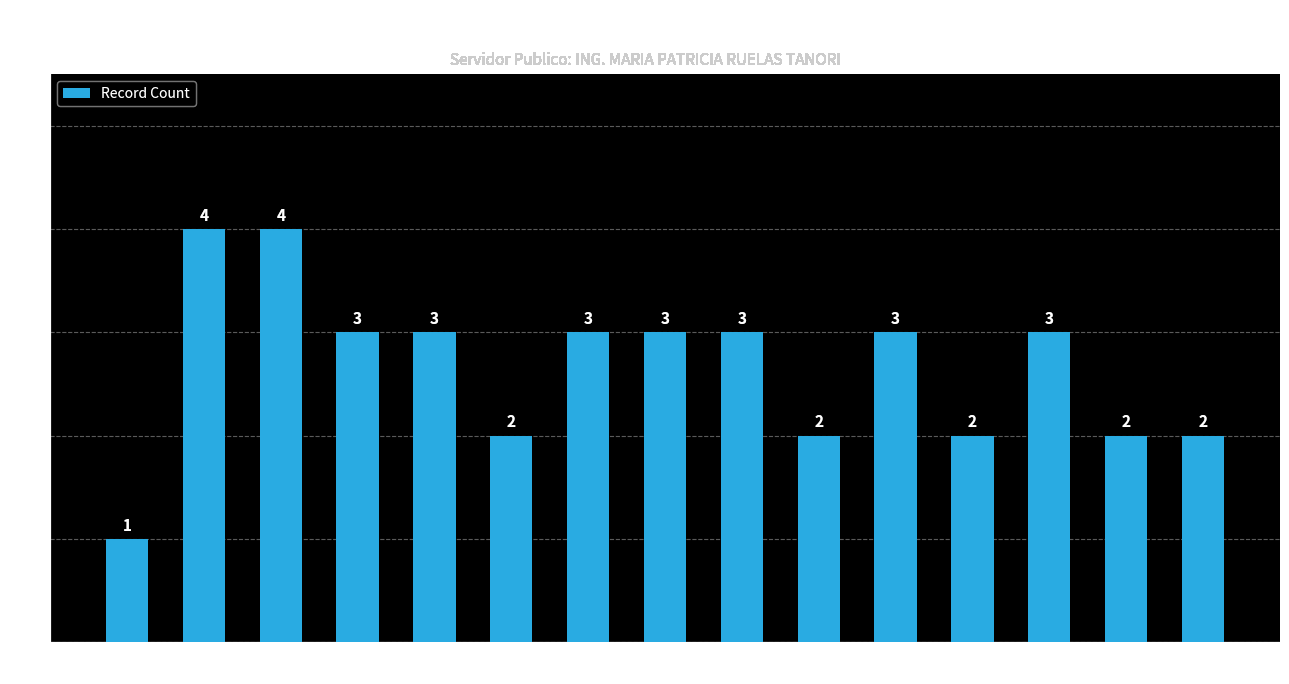

Reading left to right, extract all data points from this chart.

1	4	4	3	3	2	3	3	3	2	3	2	3	2	2